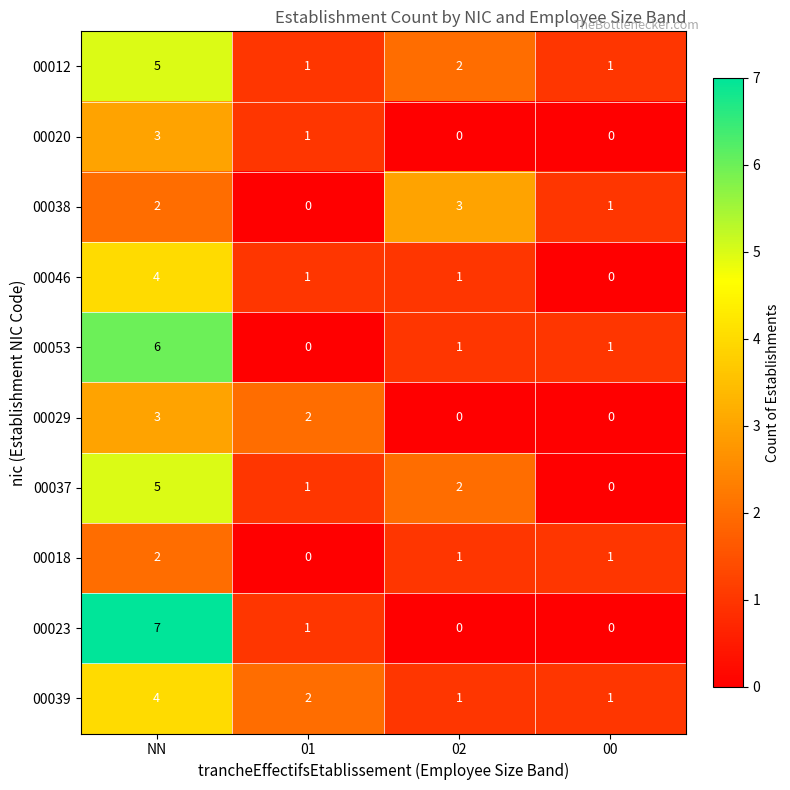

What is the maximum value shown in the chart?

7